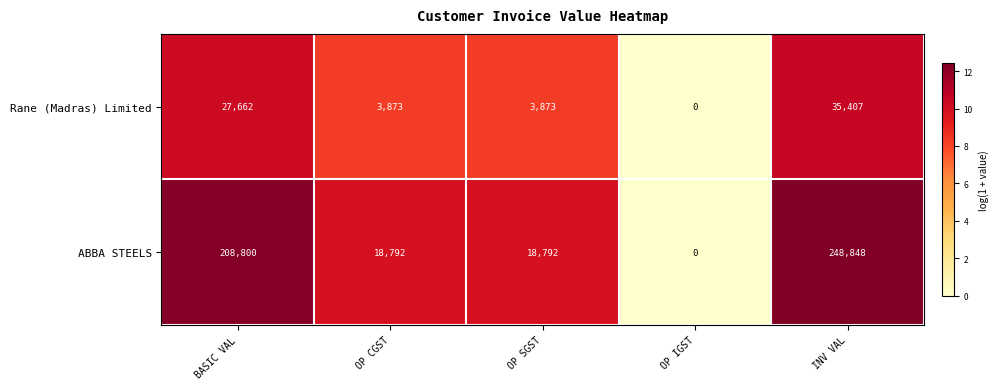

Which series has the largest range (max minus min)?

ABBA STEELS